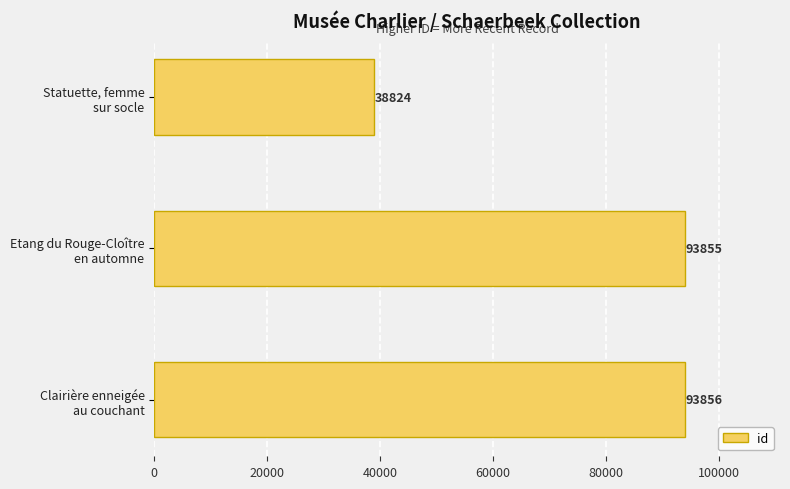

How many bars are there in total?

3